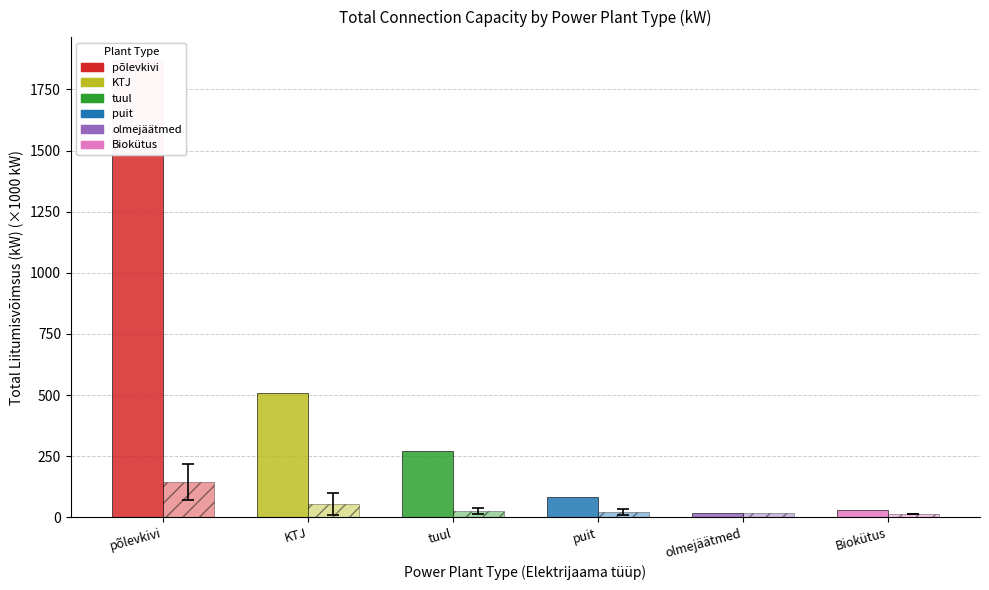

Are the bars horizontal?

No